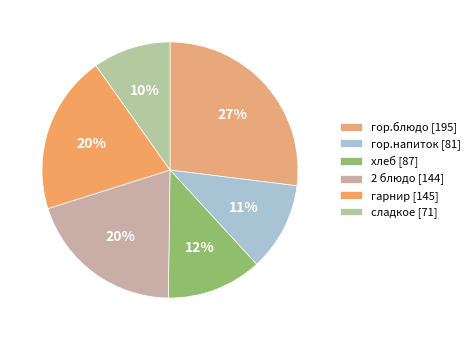

Does хлеб account for over 50% of the chart?

No